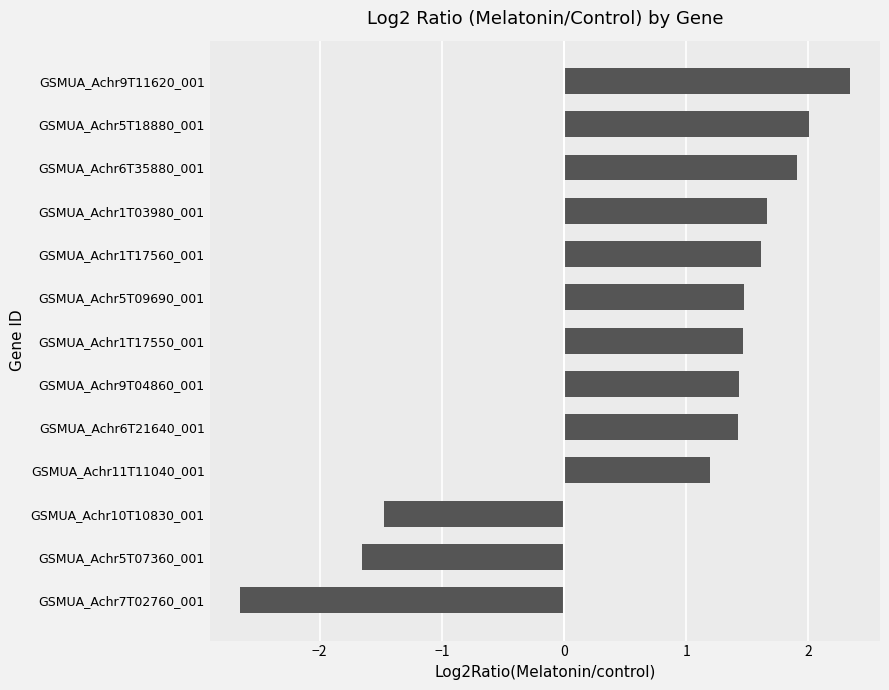

How many values are below zero?

3